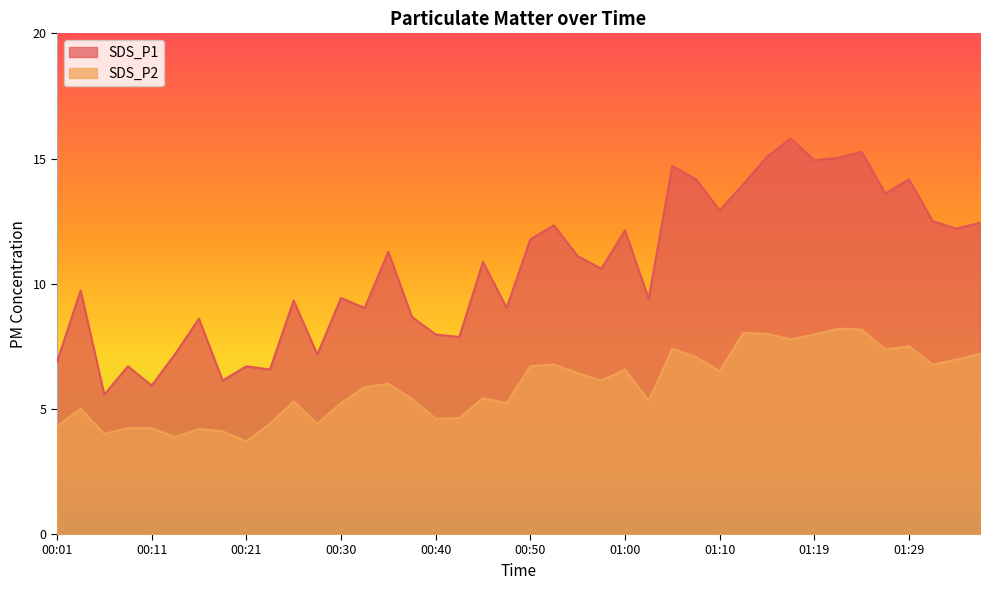

Between 00:33 and 00:52, which series saw the biggest shift?

SDS_P1